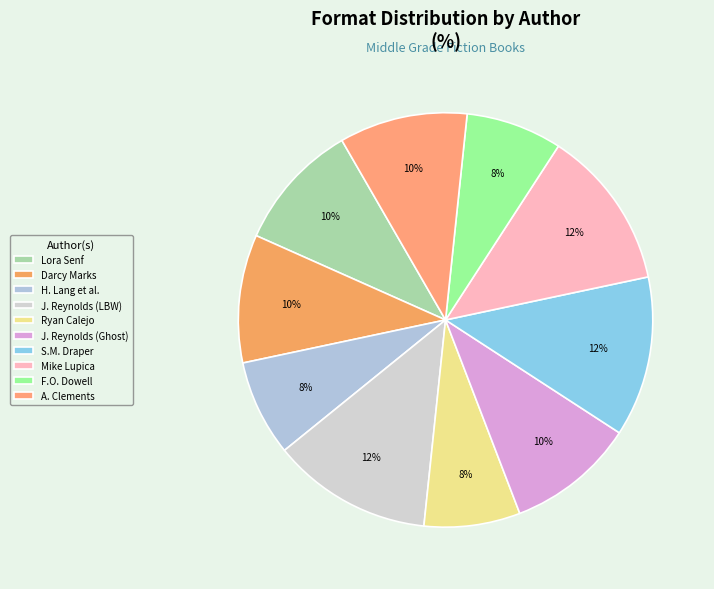

What percentage do Ryan Calejo and Mike Lupica together represent?

20.0%